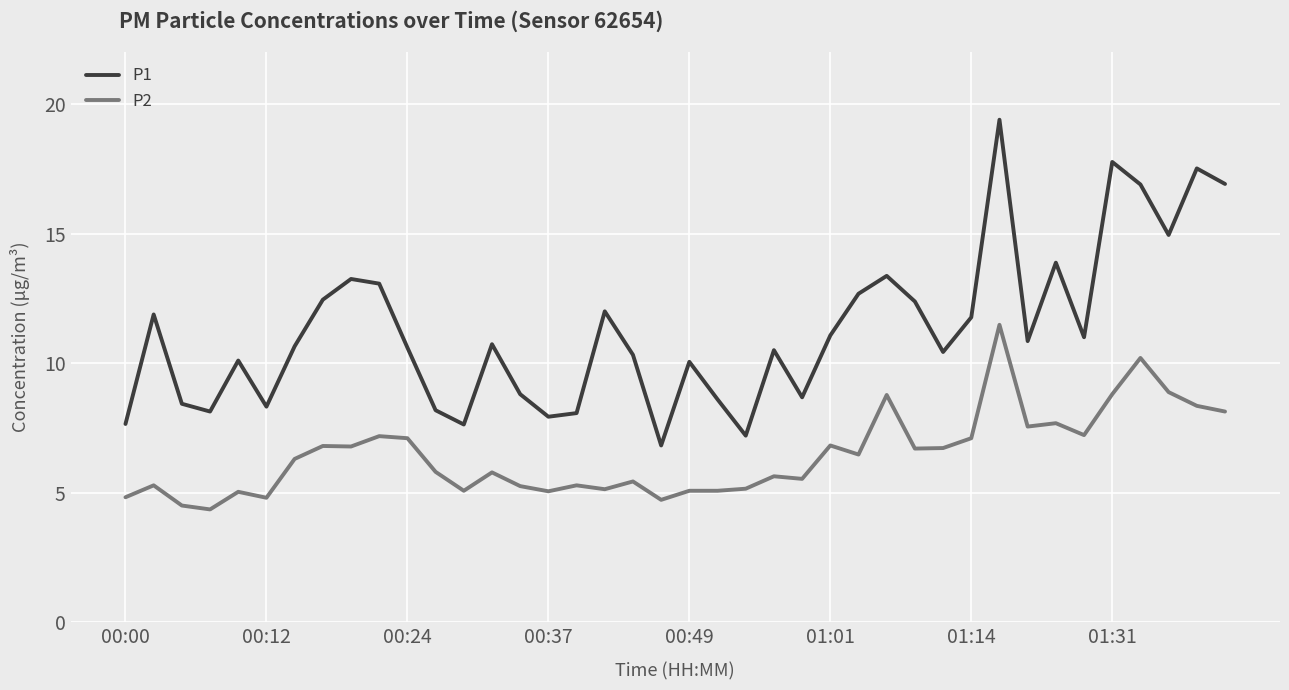

What is the average value of the P1 series?

11.3